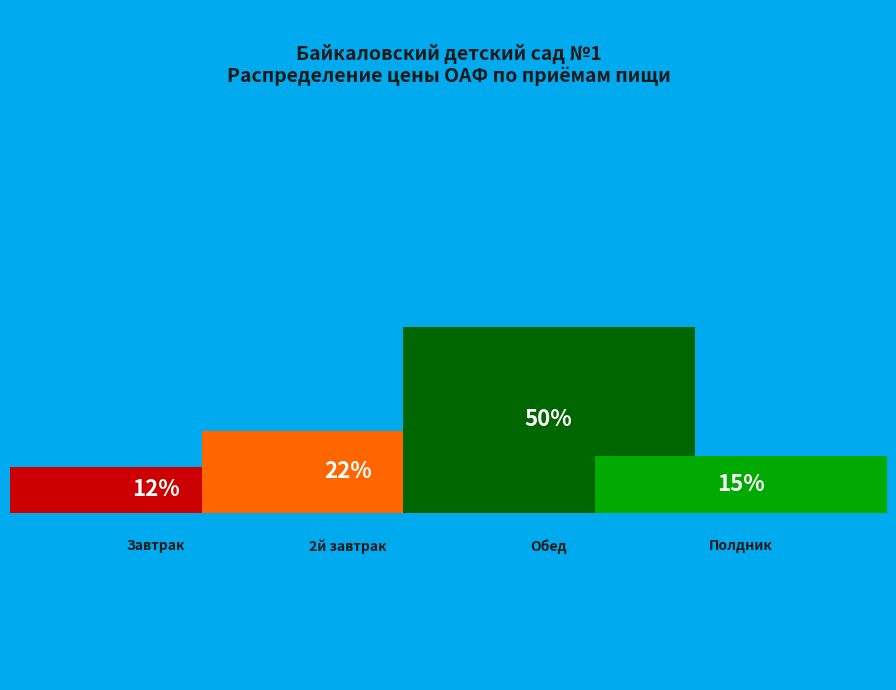

Approximately how many times larger is the value at Завтрак compared to 2й завтрак?

0.6